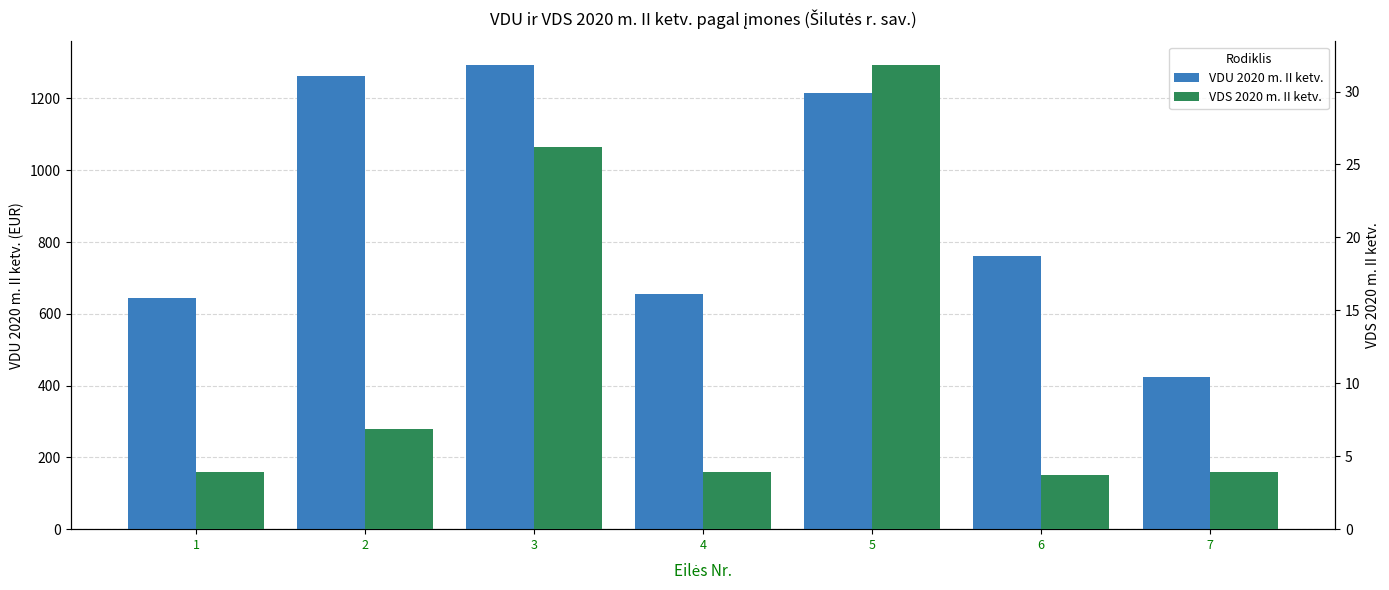

True or false: VDS 2020 m. II ketv. has a value of 3.9 at 4.

True